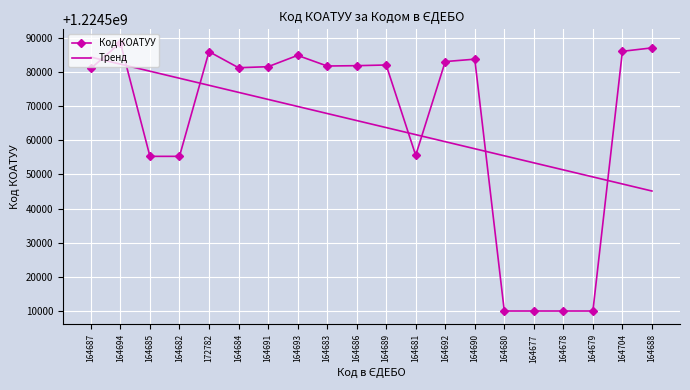

What is the spread (max minus min) of values at 164692?

23414.5